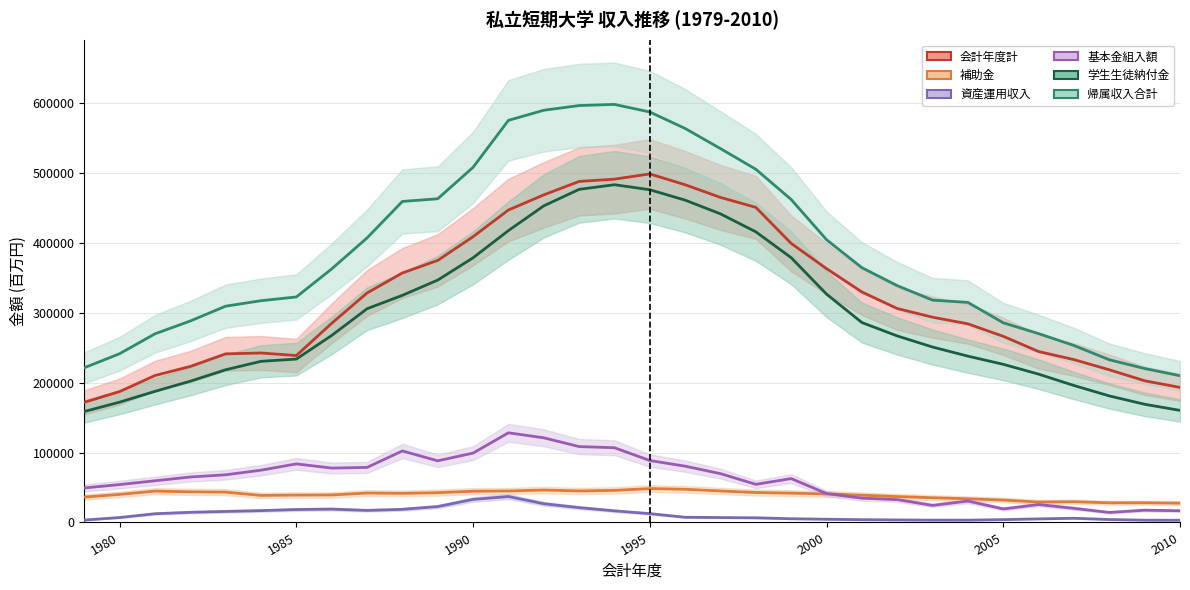

What is the value of the 帰属収入合計 point at the 17th from the left?

586855